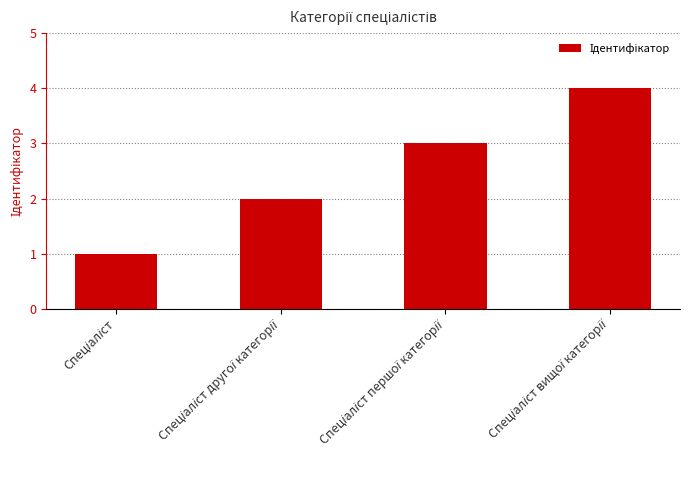

What is the difference between the maximum and minimum values?

3